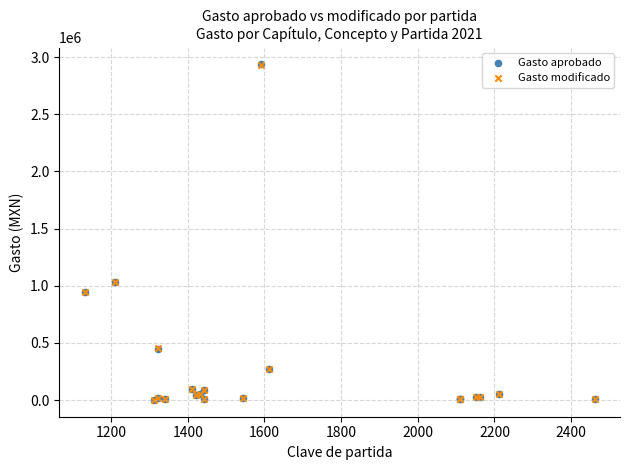

What are all the series names shown in the legend?

Gasto aprobado, Gasto modificado